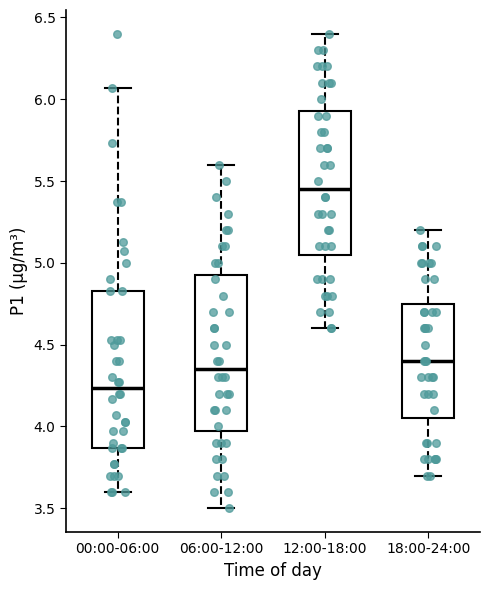

Which box has the highest median line?

12:00-18:00